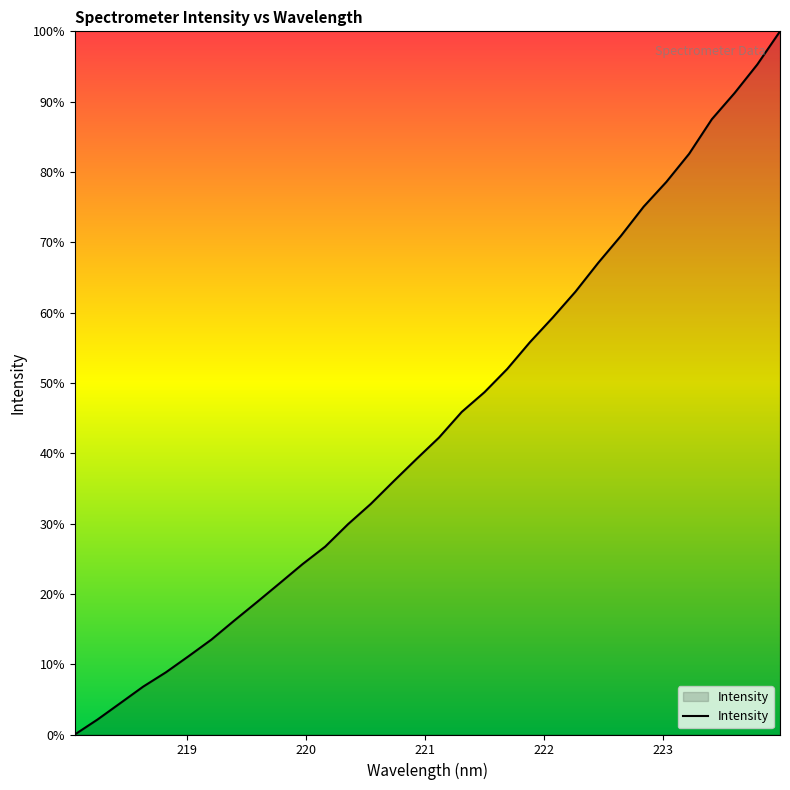

What is the greatest value displayed?

100.0